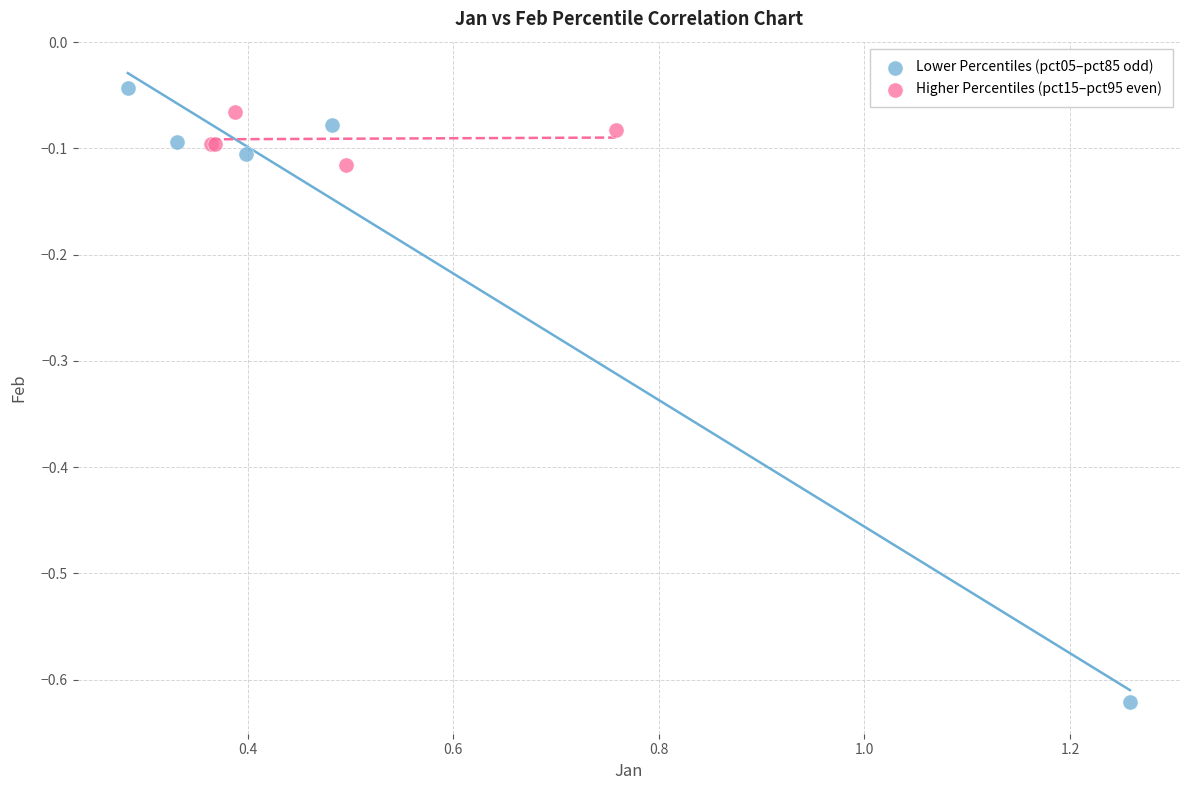

Which series reaches the minimum Y coordinate?

Lower Percentiles (pct05–pct85 odd)